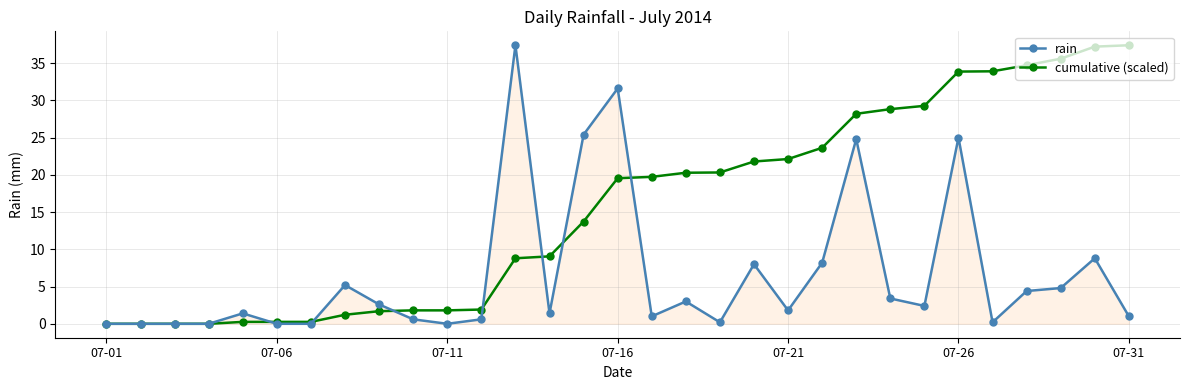

True or false: rain and cumulative (scaled) cross at least once.

True